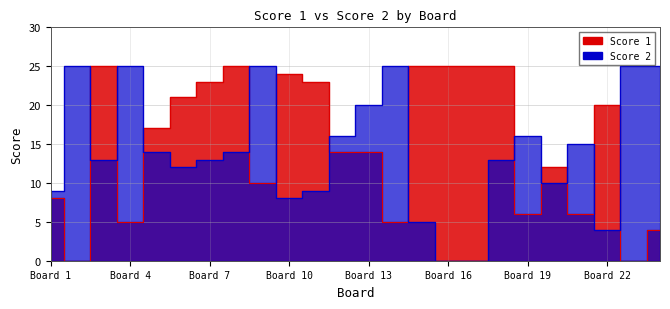

At which label does Score 1 first exceed 17?

3